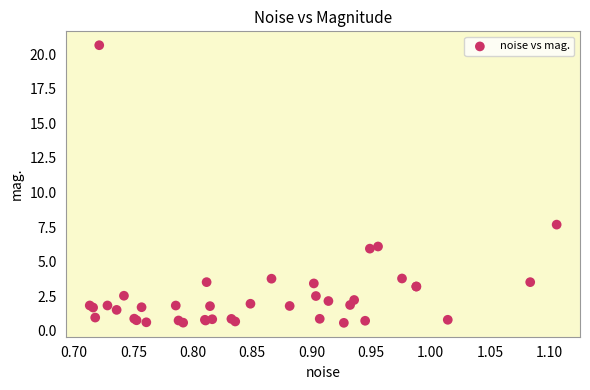

What Y value in the scatter plot is closest to 10?

7.7